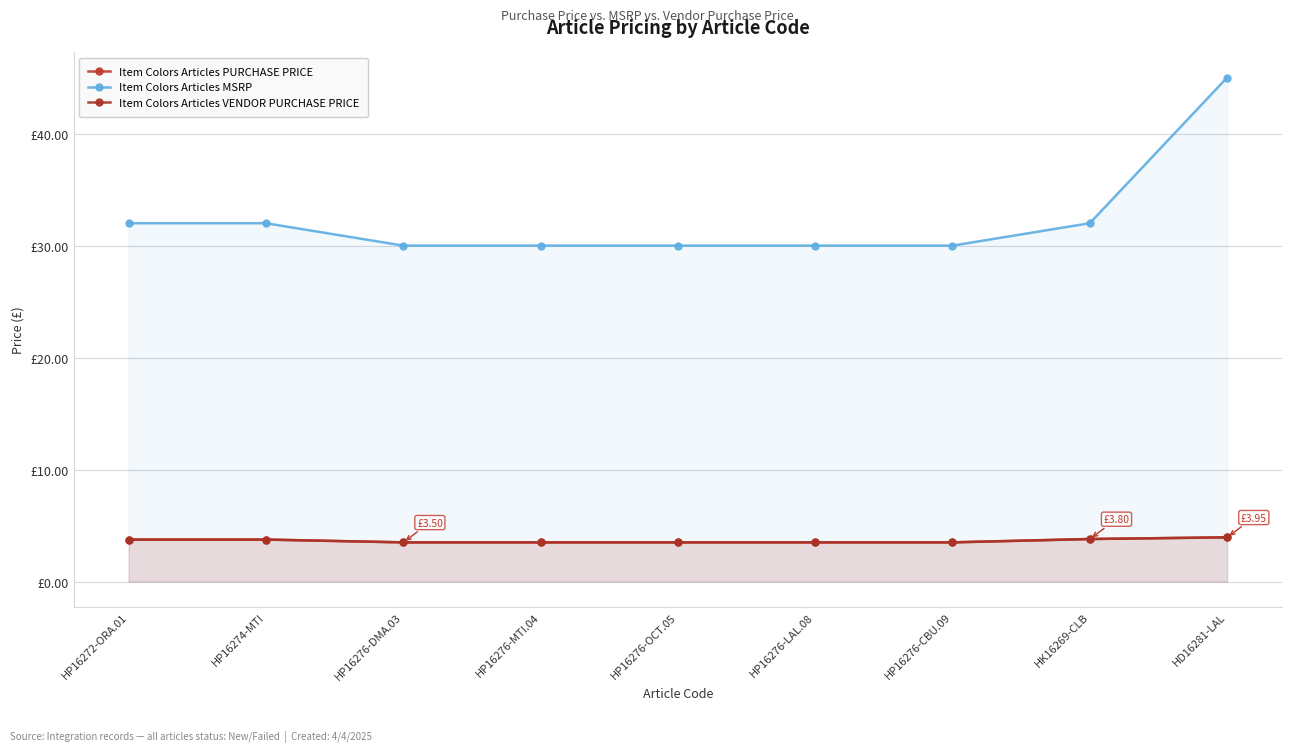

Between HP16274-MTI and HK16269-CLB, which series saw the biggest shift?

Item Colors Articles PURCHASE PRICE